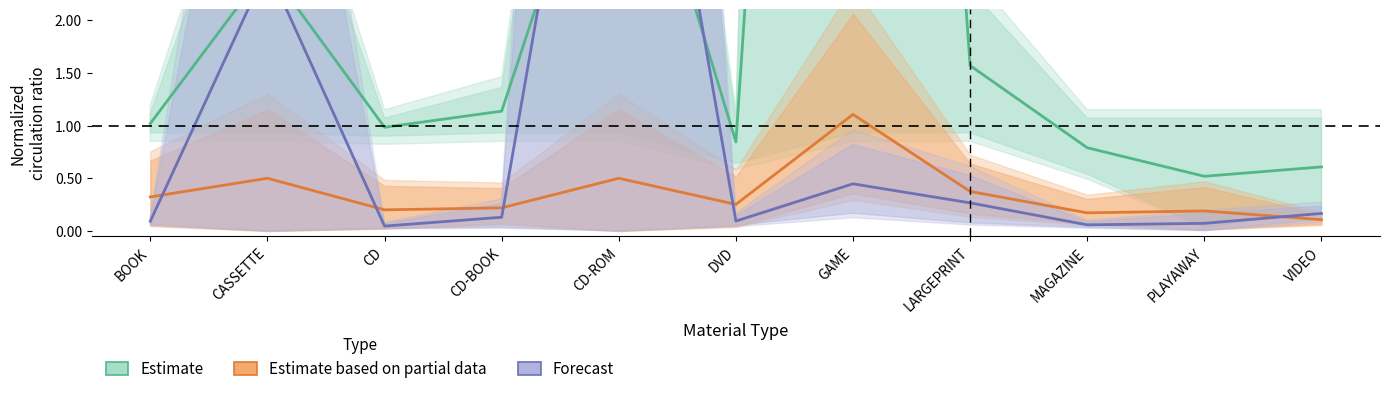

How many lines are shown in the chart?

3